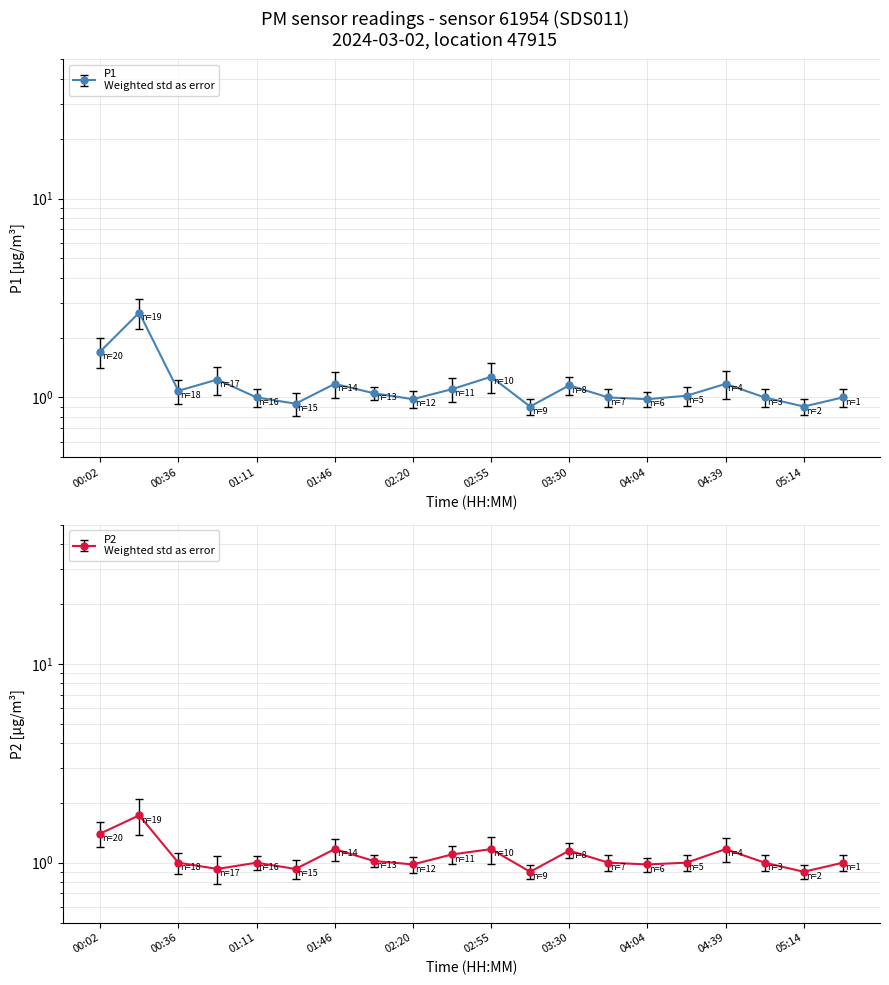

What is the label of the 9th point from the right?

03:12